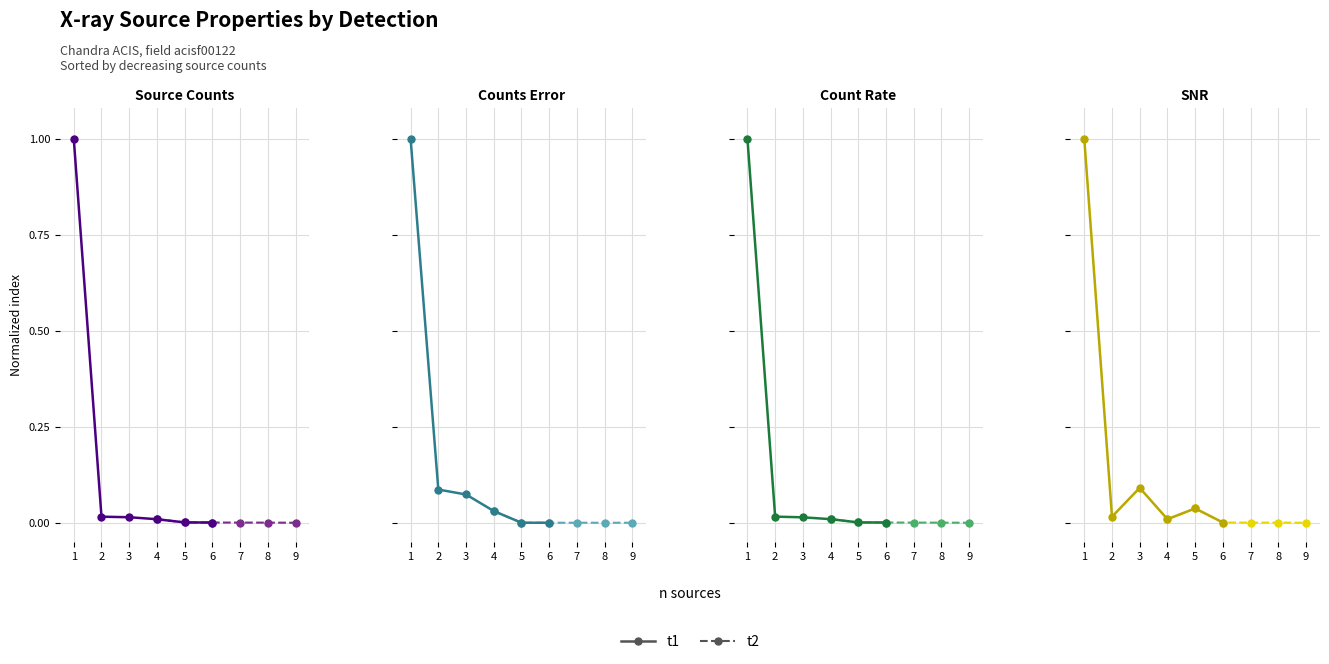

Between 2 and 6, which is larger?

2